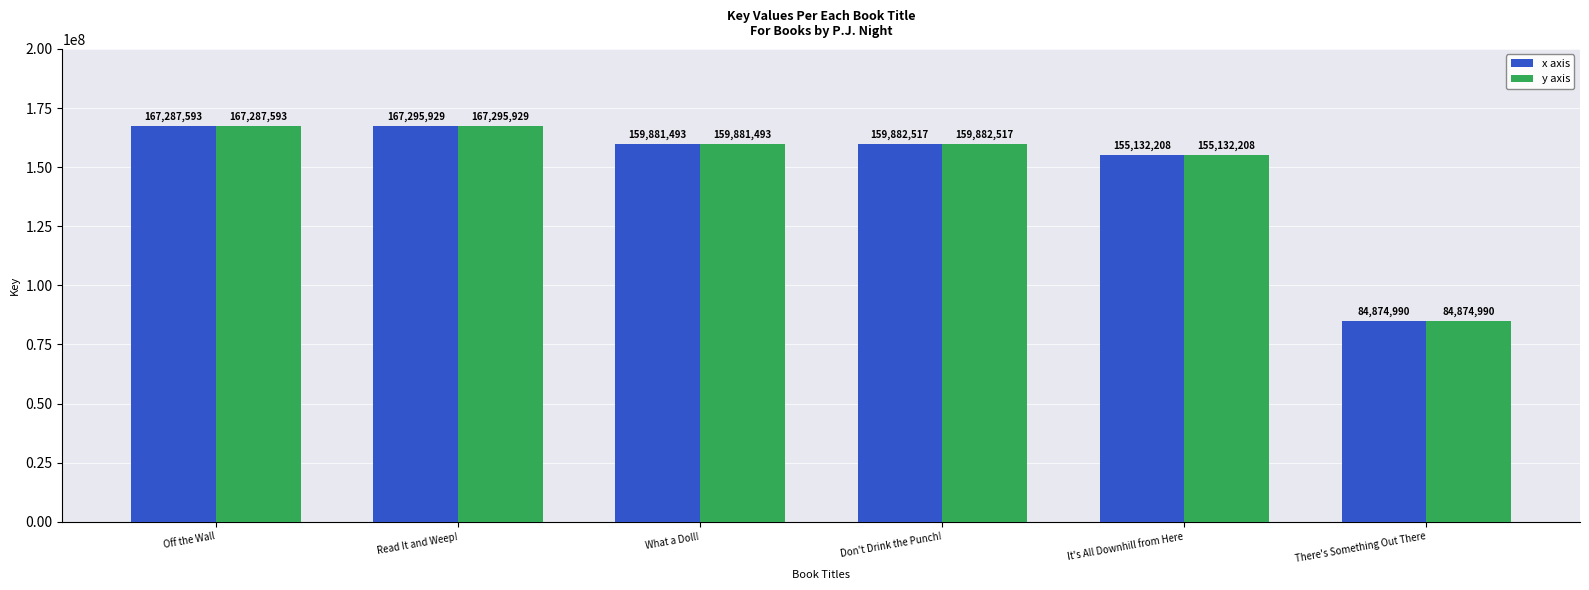

What position from the left is Off the Wall?

1